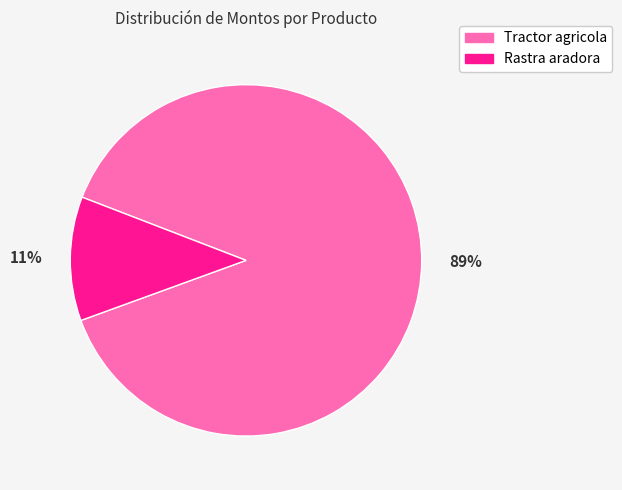

To the nearest percent, what portion does Rastra aradora represent?

11%